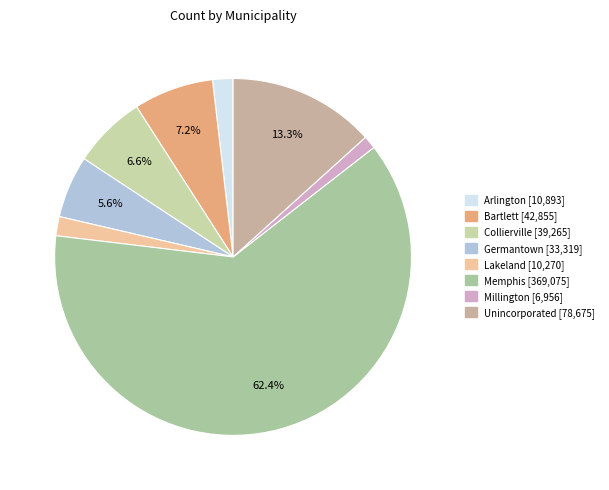

Does Bartlett represent more than half of the total?

No